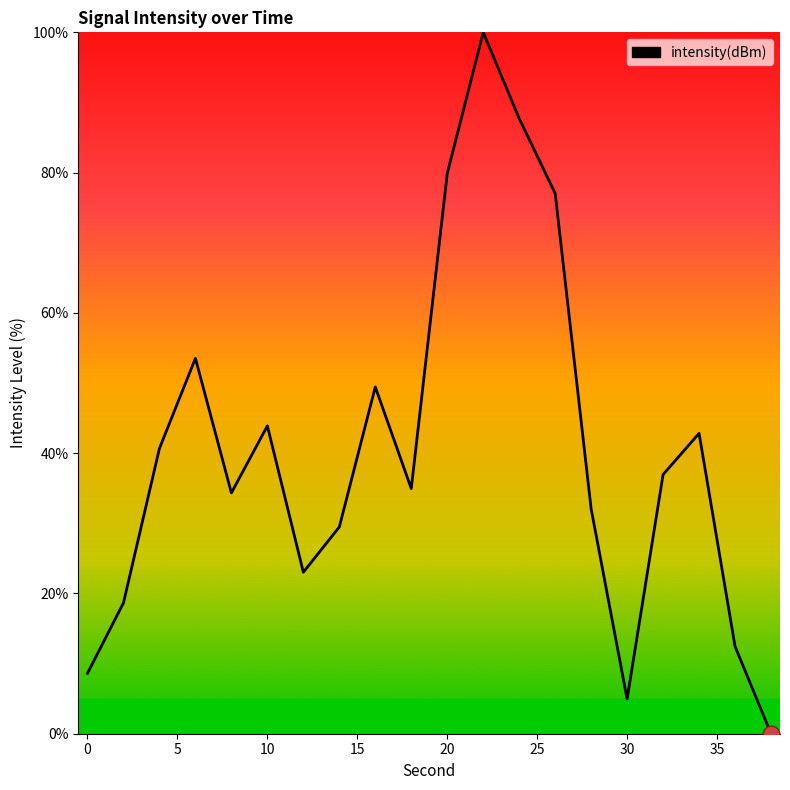

What is the maximum value shown in the chart?

100.0